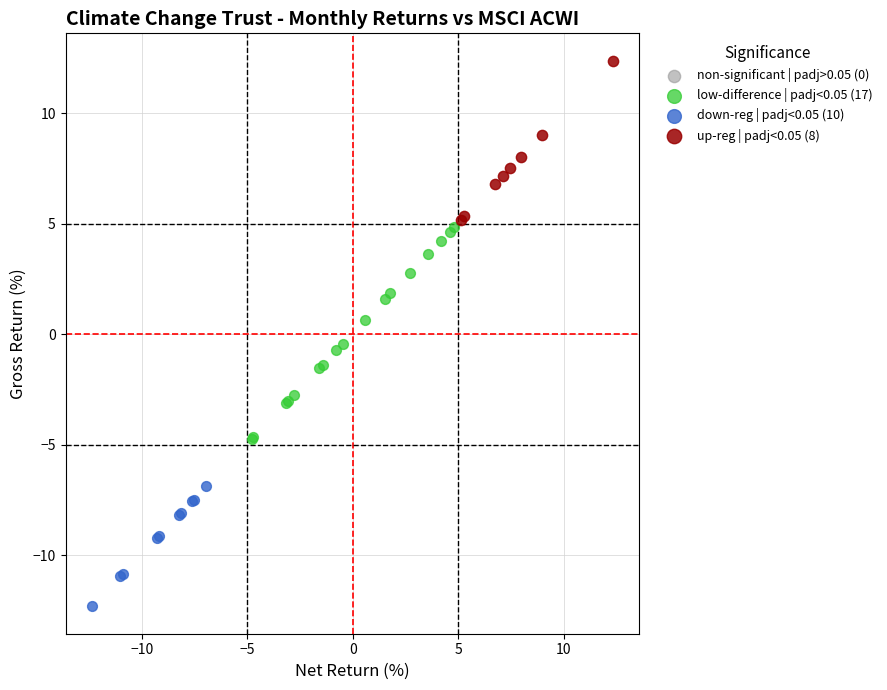

Which series has the widest spread of Y values?

low-difference | padj<0.05 (17)